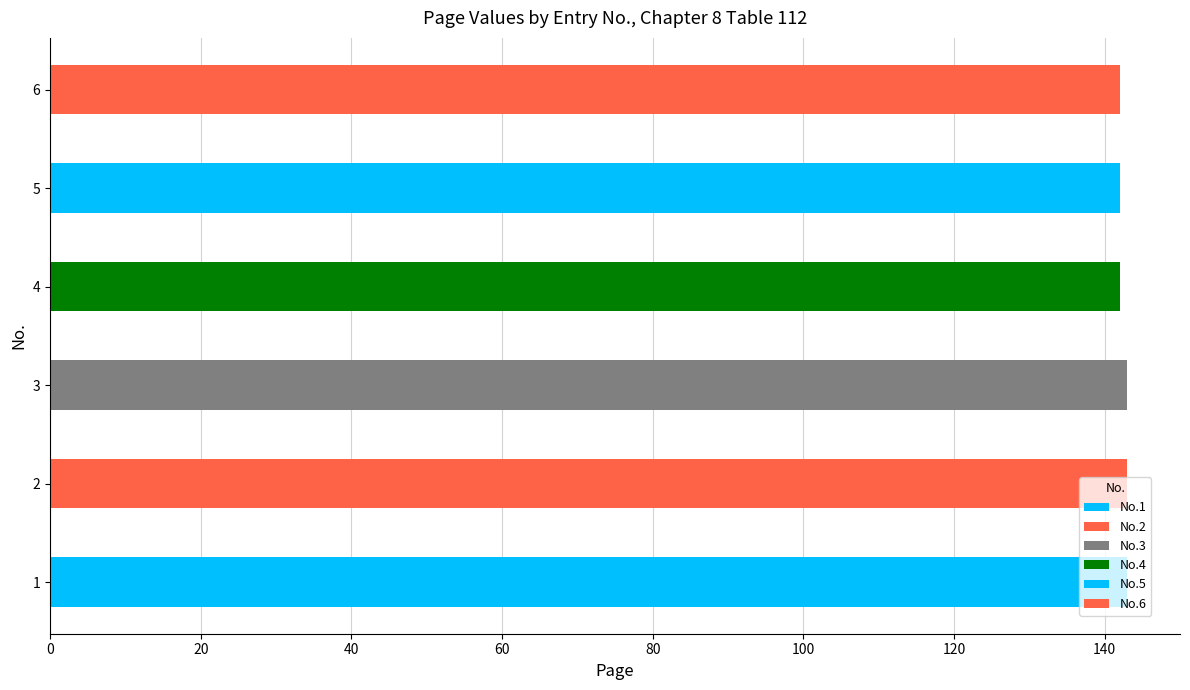

What is the ratio of the value at 6 to the value at 1?

1.0